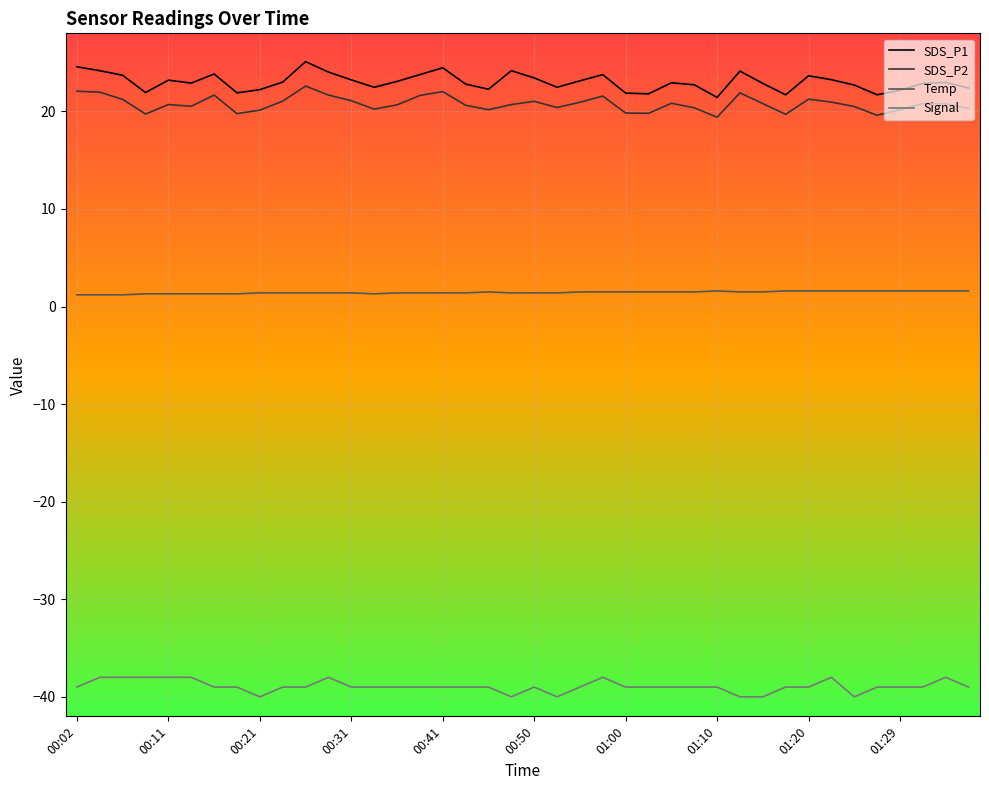

What are all the series names shown in the legend?

SDS_P1, SDS_P2, Temp, Signal